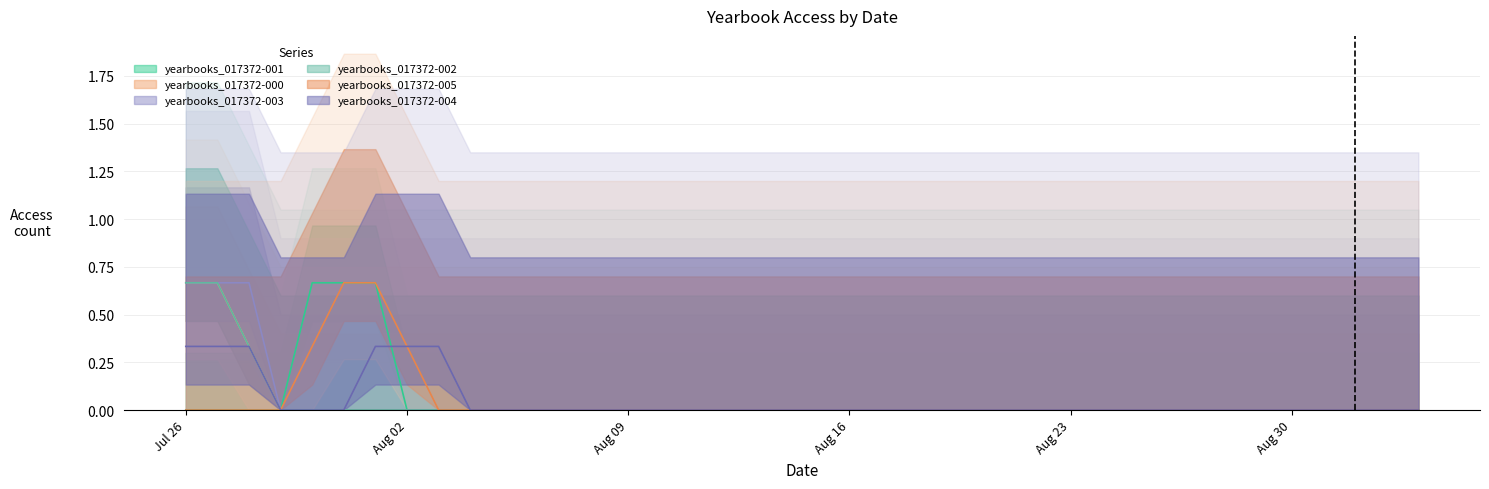

What are all the series names shown in the legend?

yearbooks_017372-001, yearbooks_017372-000, yearbooks_017372-003, yearbooks_017372-002, yearbooks_017372-005, yearbooks_017372-004